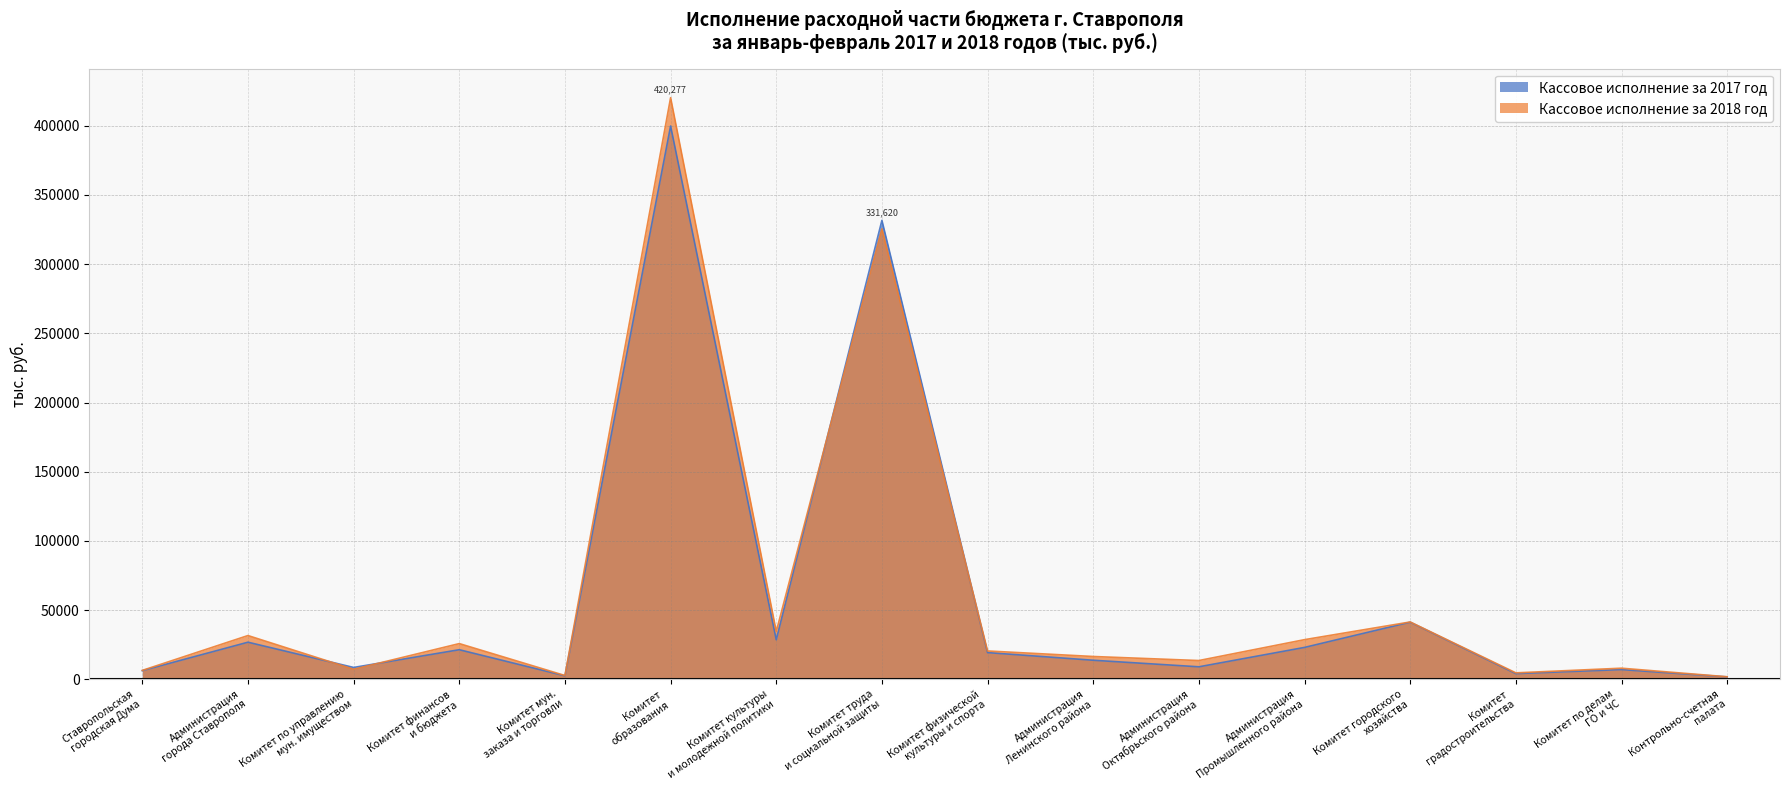

What is the maximum value shown in the chart?

420277